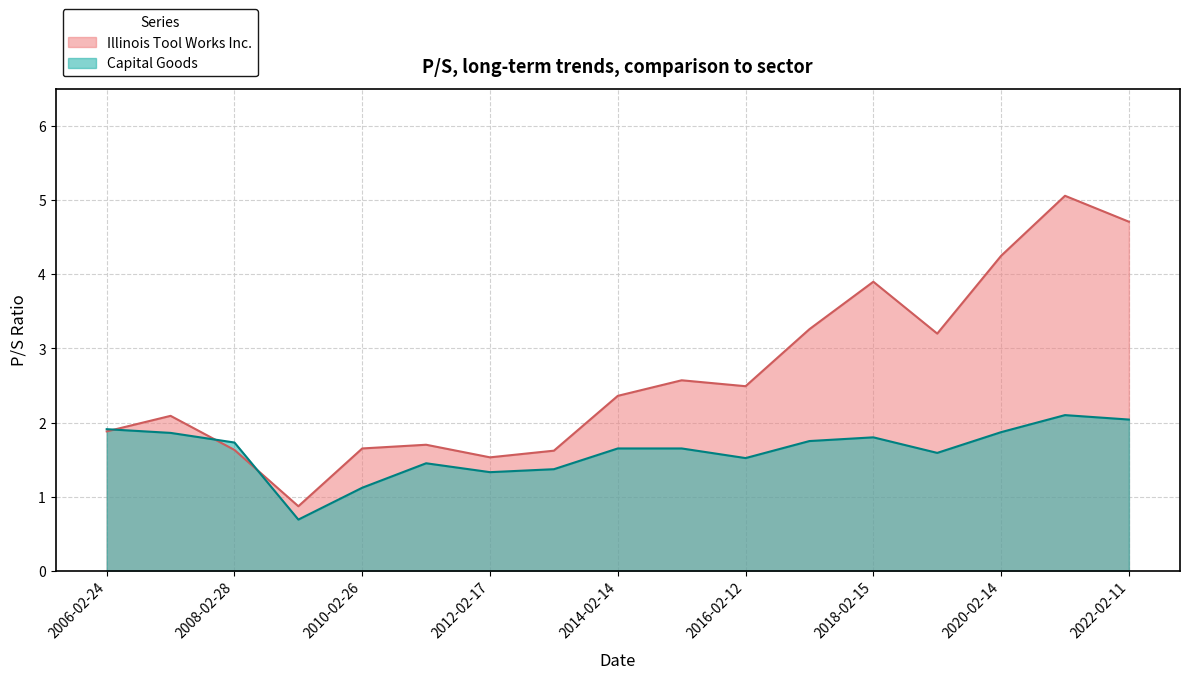

What is the average value of the Capital Goods series?

1.6